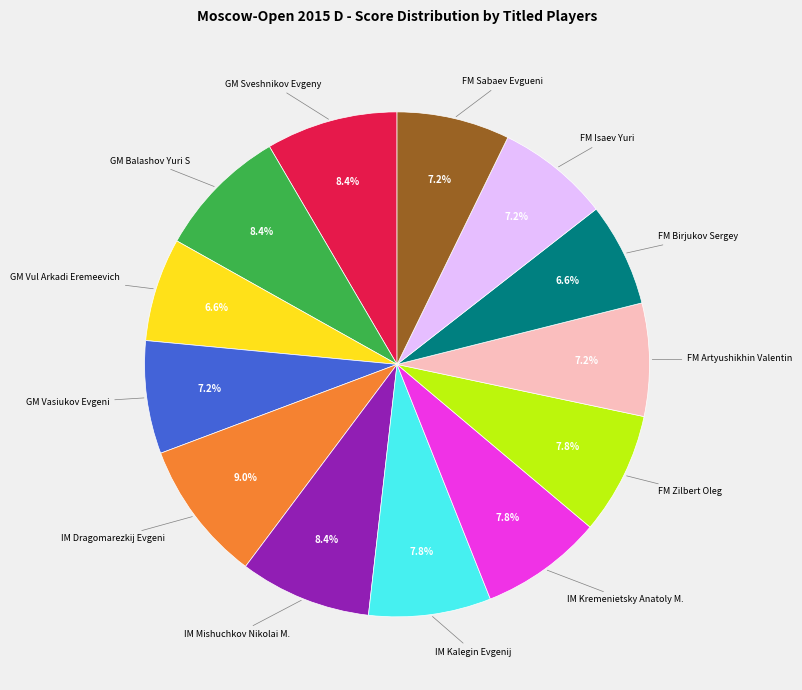

Is there a majority slice in this chart?

No